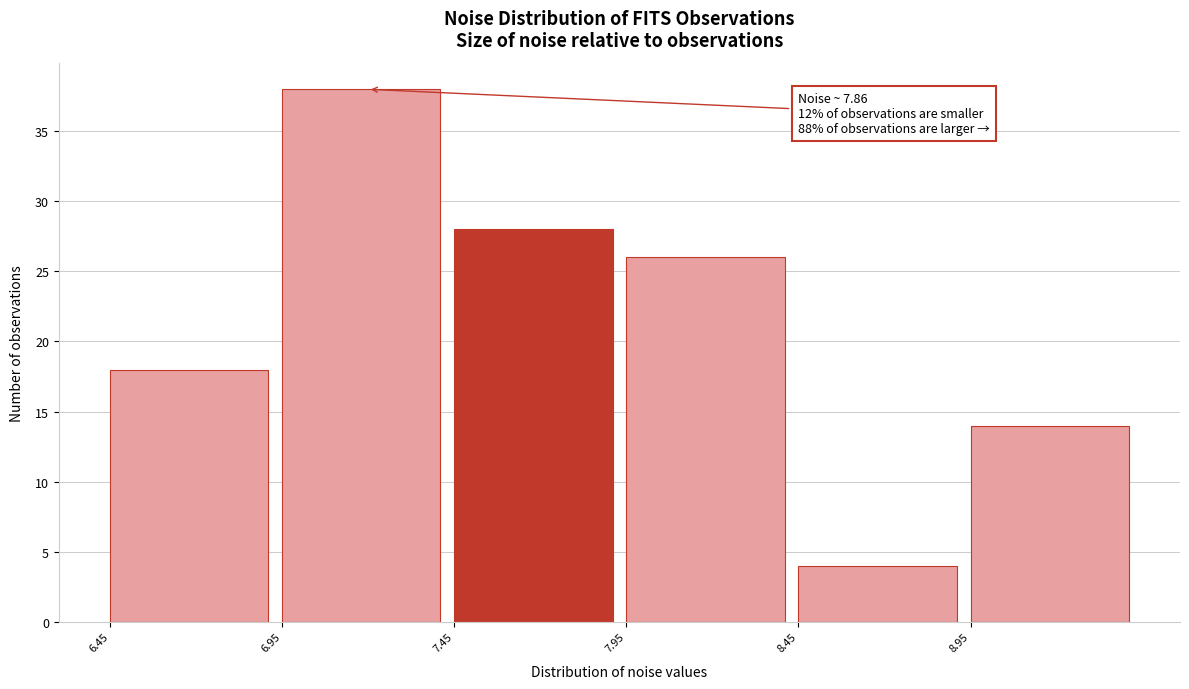

Over which range of the x-axis is the bar tallest?

6.95 to 7.45